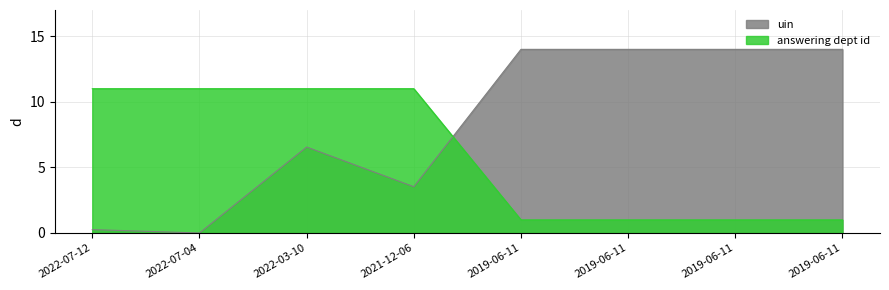

At which category is the sum across all series the highest?

2022-03-10